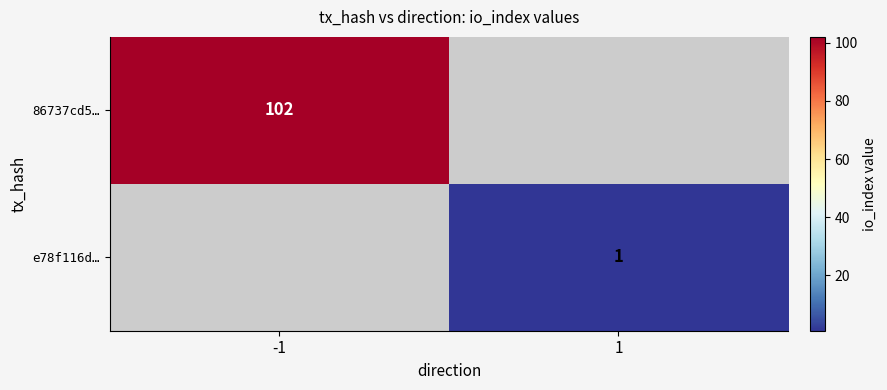

True or false: e78f116d… has a value of 1.4 at 1.

False